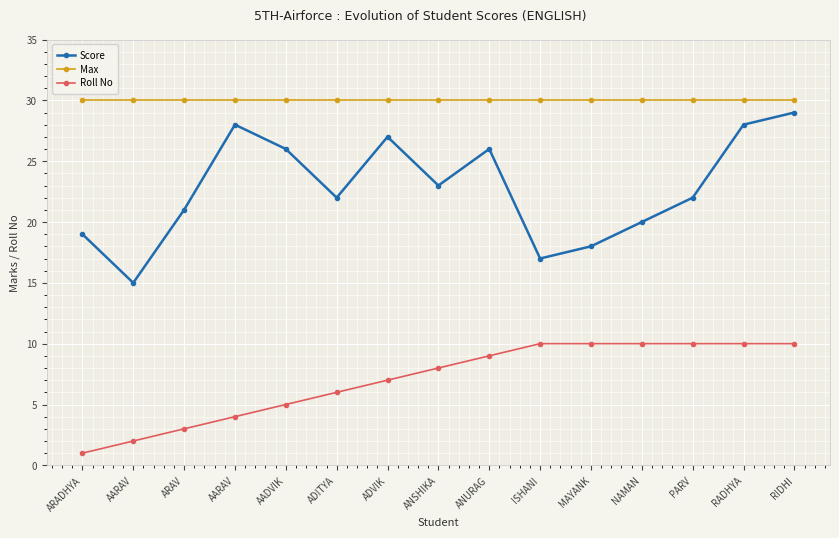

What value does the Score series have at ANSHIKA, to the nearest 10?

20